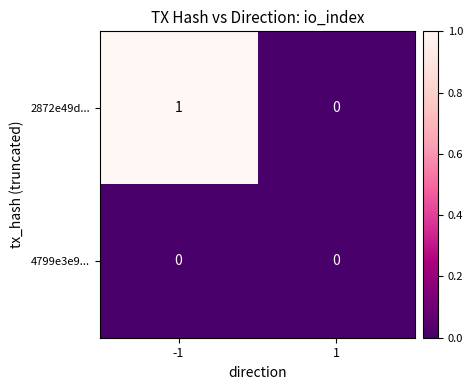

The 2872e49d... series shows 1 at -1. True or false?

True